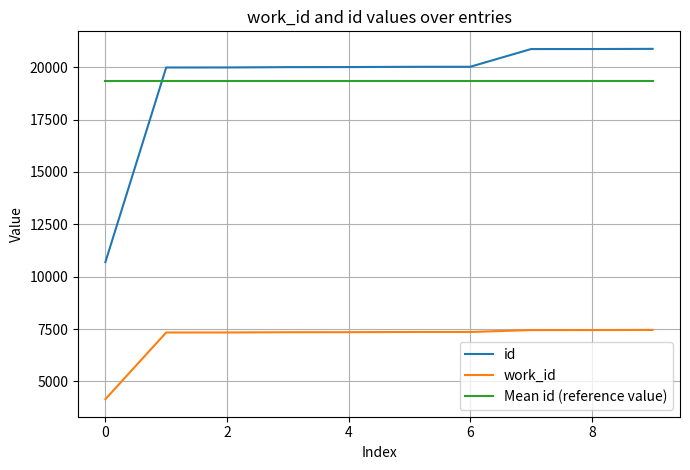

Does the chart display data point markers on the line(s)?

No